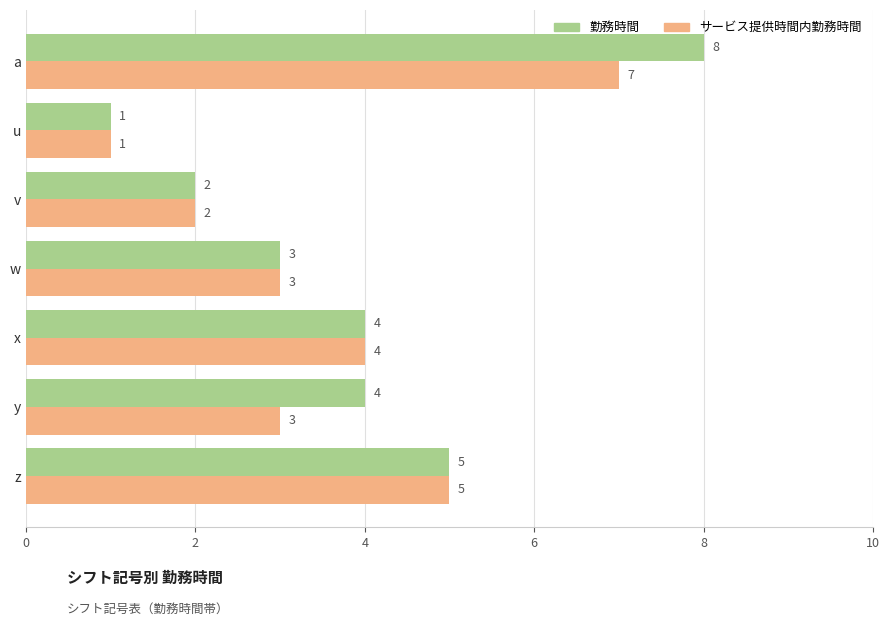

What is the sum of all 勤務時間 values?

27